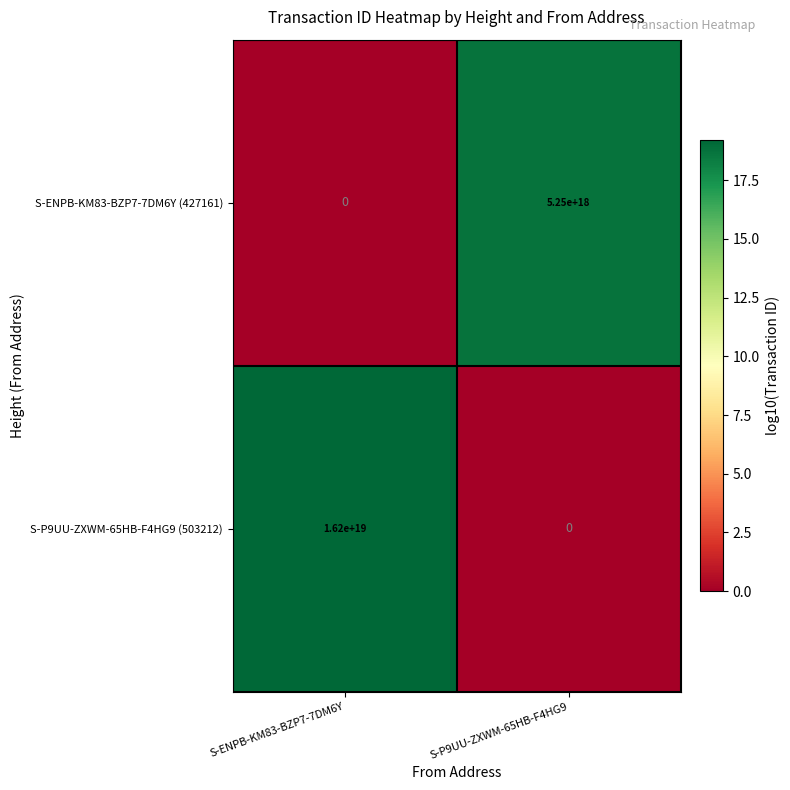

Which series has the widest spread of values?

S-P9UU-ZXWM-65HB-F4HG9 (503212)